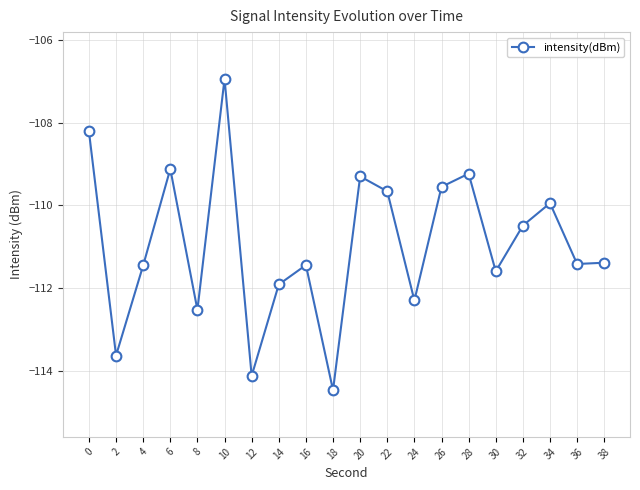

The chart shows a value of -109.9 at 34. True or false?

True